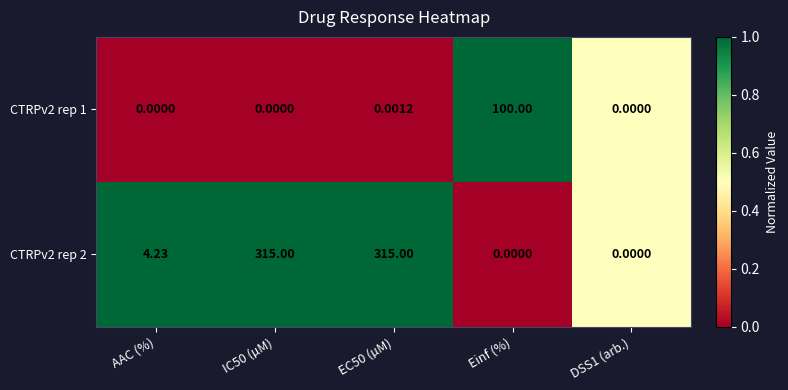

List the series in order of their overall mean, lowest first.

CTRPv2 rep 1, CTRPv2 rep 2